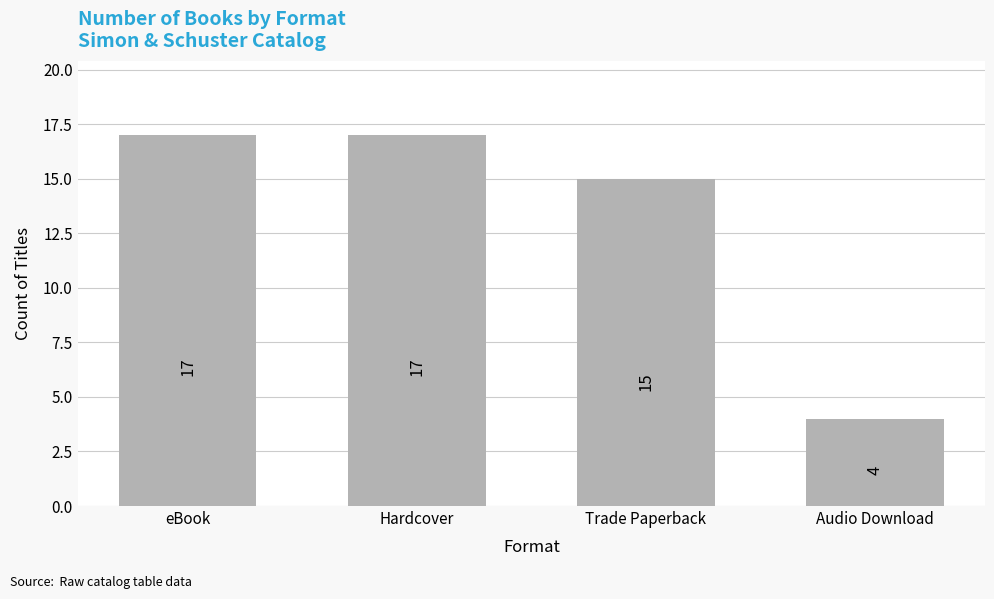

Between eBook and Audio Download, which is larger?

eBook